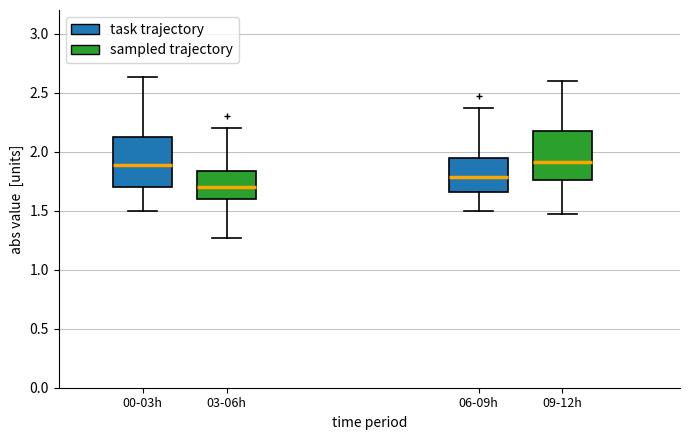

Where is the upper edge of the box for 00-03h on the y-axis? The values are not printed on the chart, so give them approximately, as read against the axis.

2.15